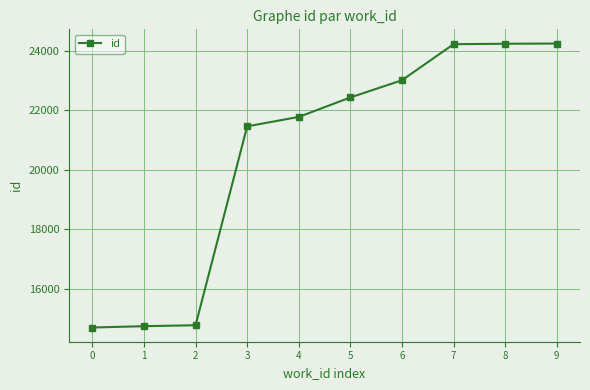

What is the ratio of the value at 3 to the value at 2?

1.5